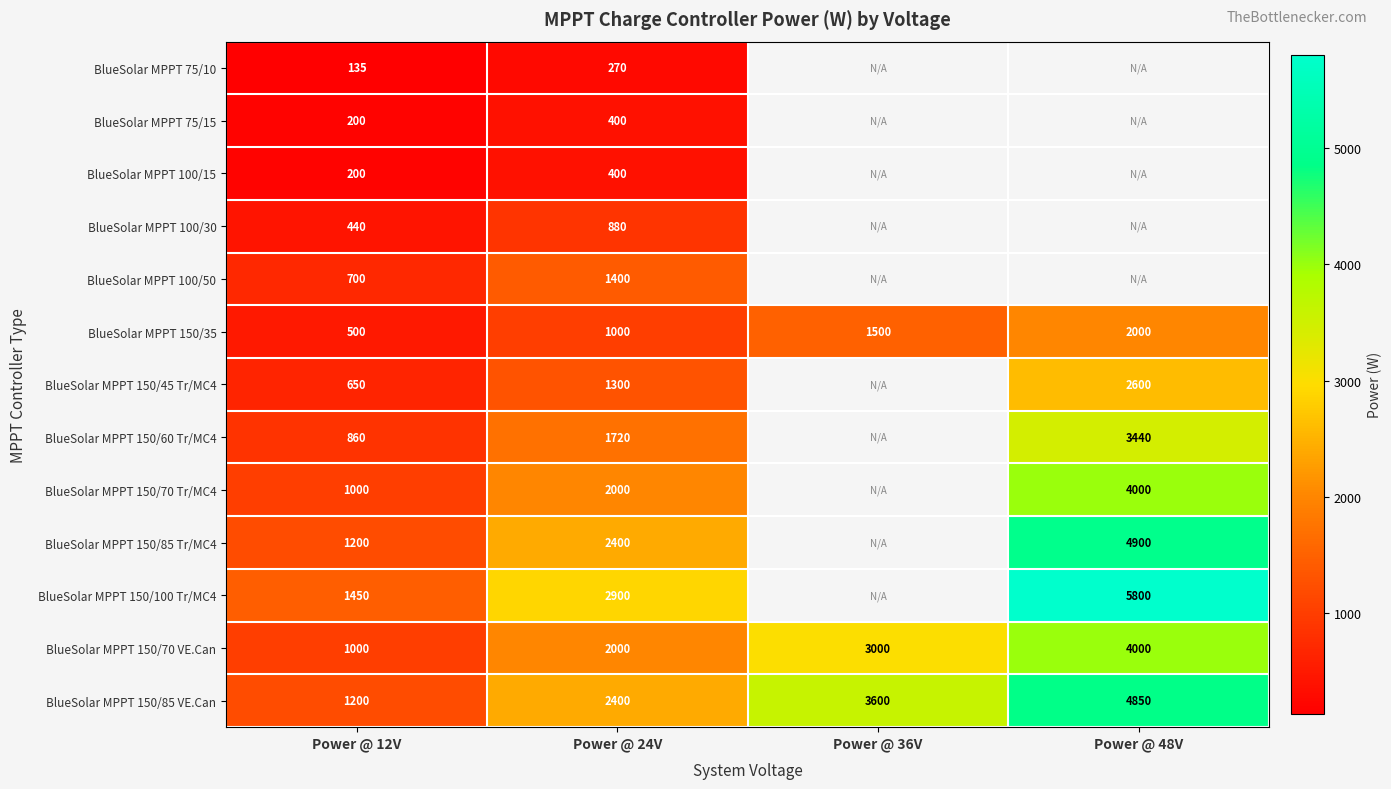

Is the value of BlueSolar MPPT 150/60 Tr/MC4 at Power @ 24V greater than the value of BlueSolar MPPT 150/35 at Power @ 12V?

Yes